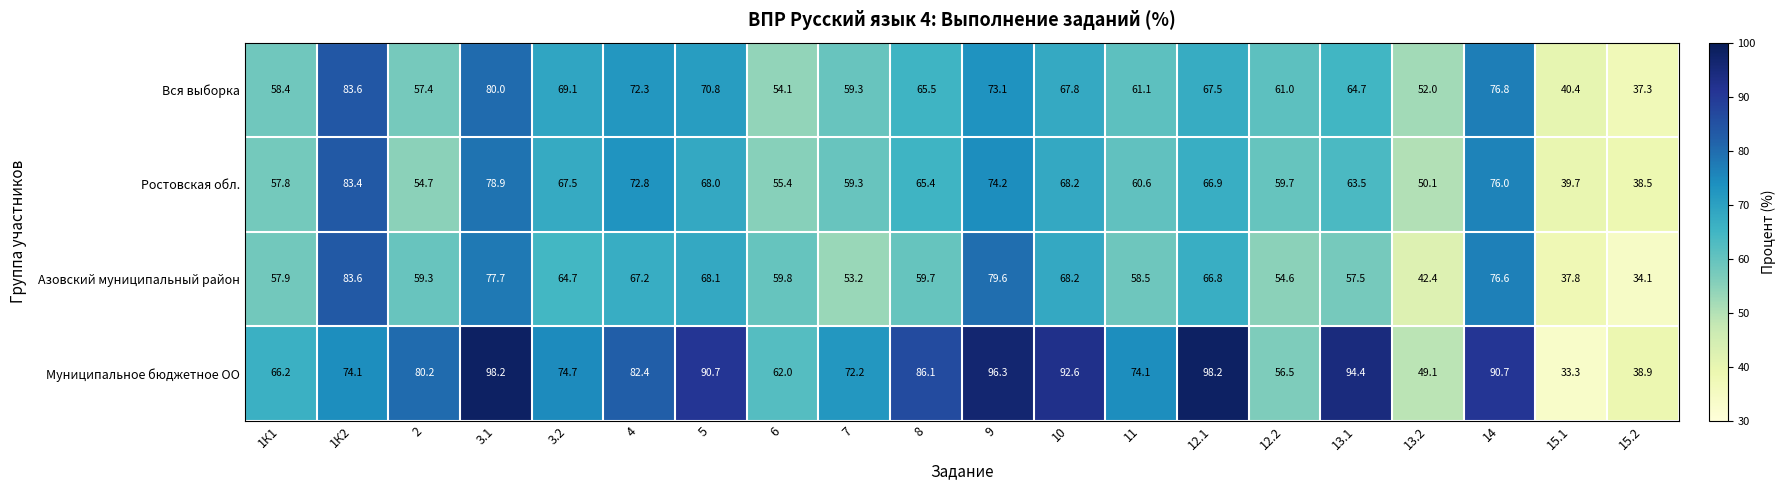

How many data points in Ростовская обл. are above 65?

10